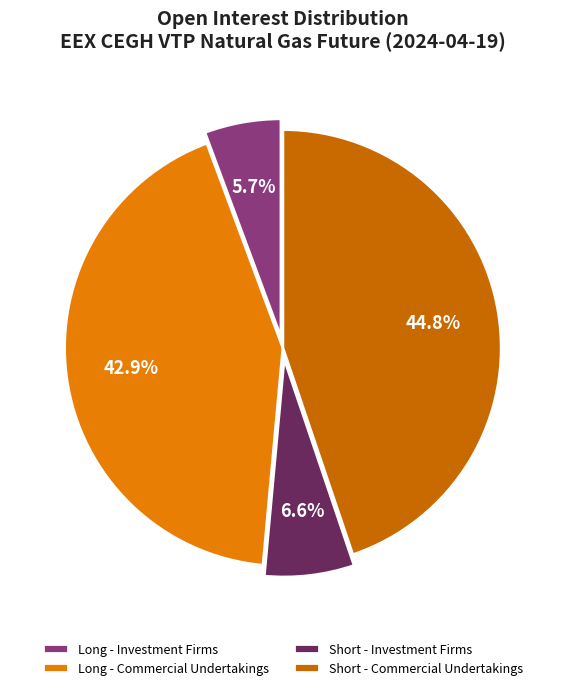

To the nearest percent, what portion does Short - Investment Firms represent?

7%